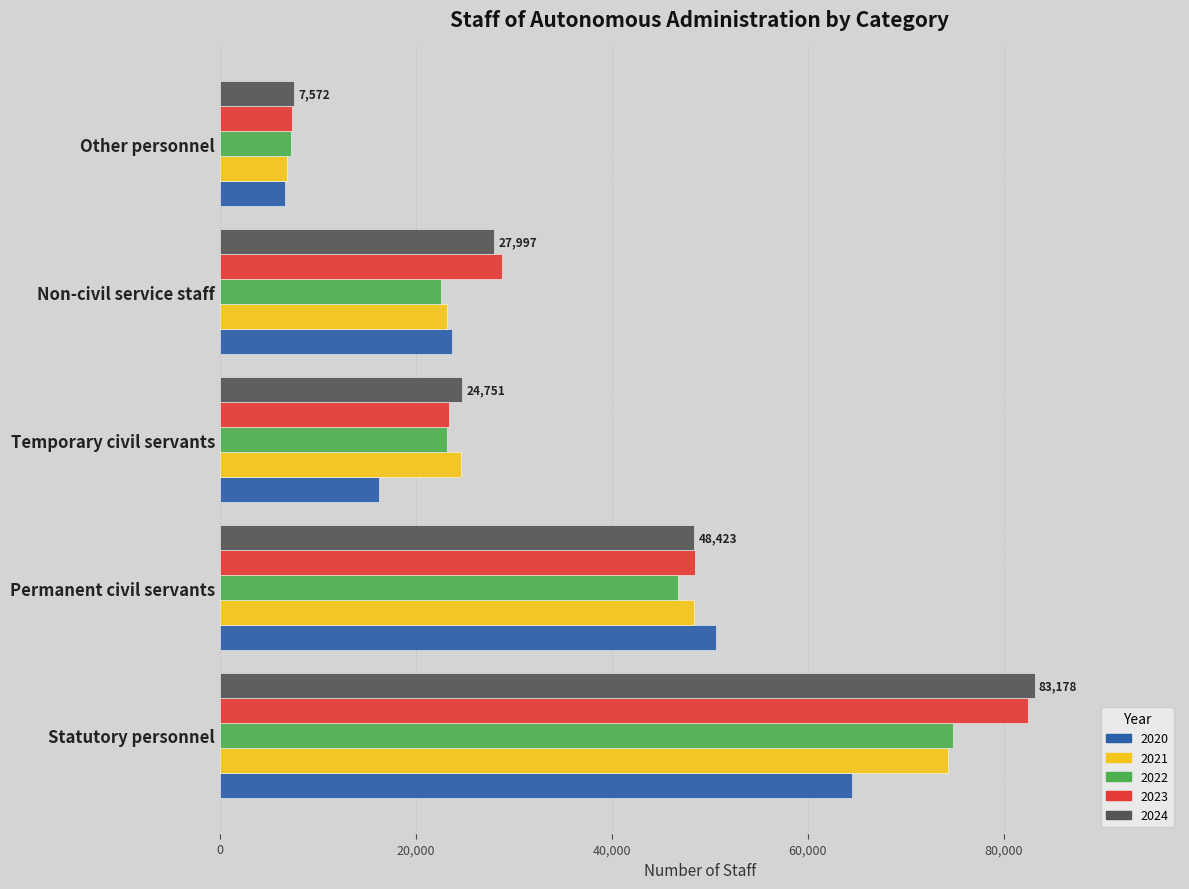

What are all the series names shown in the legend?

2020, 2021, 2022, 2023, 2024